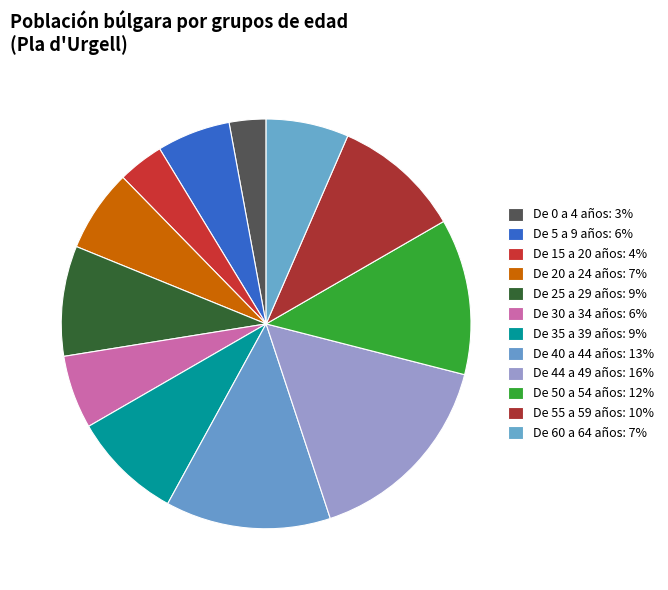

To the nearest percent, what portion does De 40 a 44 años represent?

13%